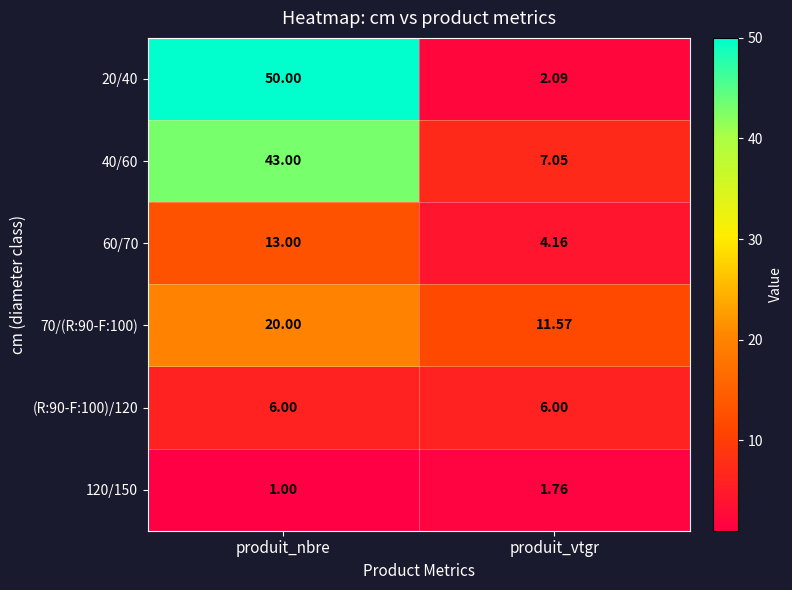

Which category has the highest value in the 120/150 series?

produit_vtgr